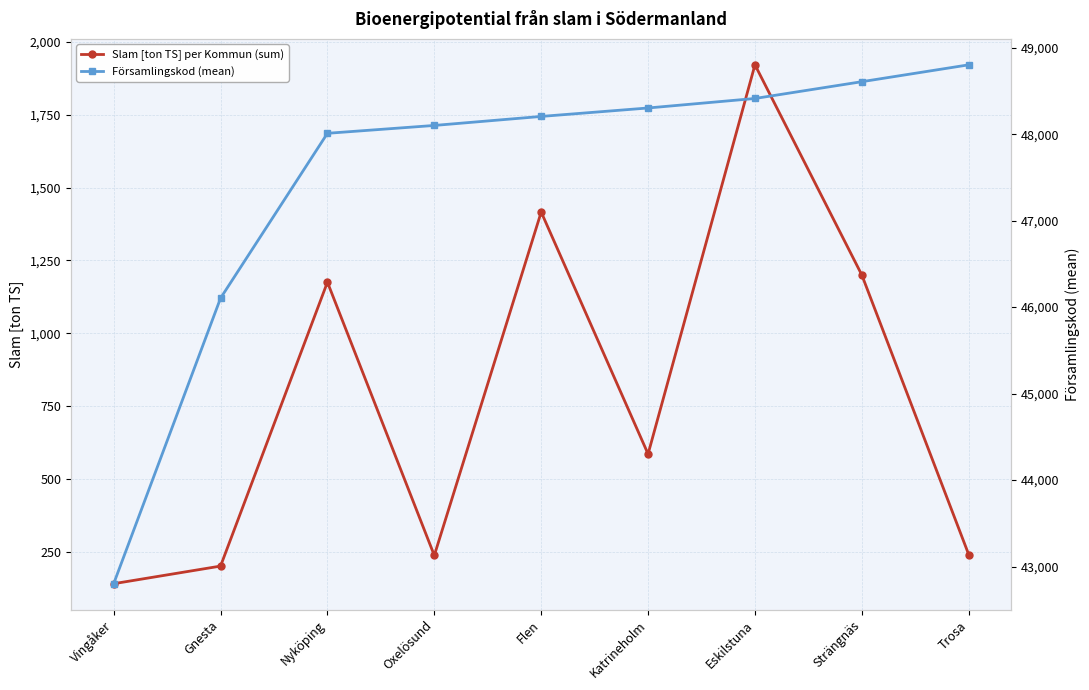

What is the average value of the Församlingskod (mean) series?

47482.9